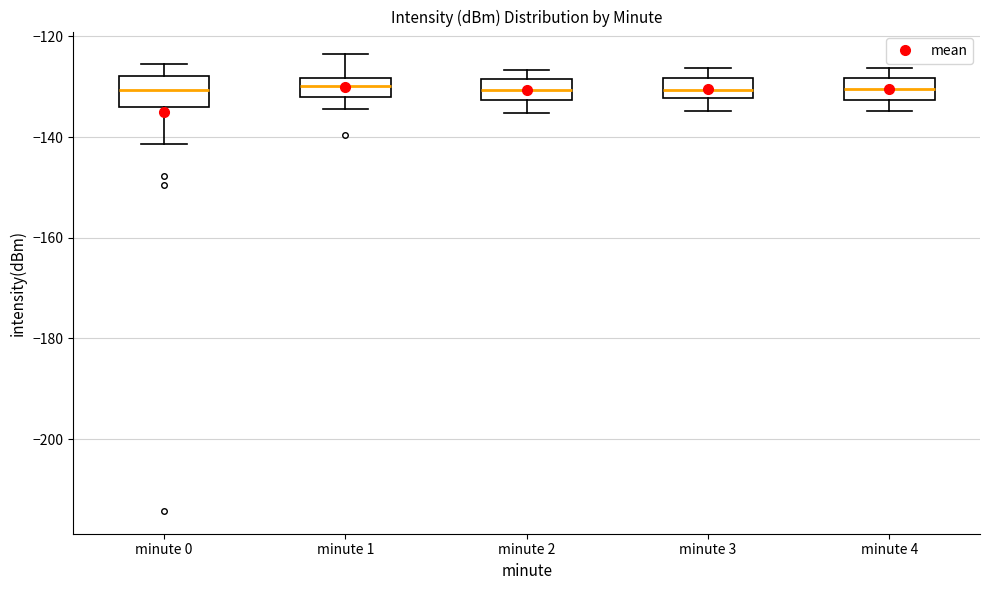

Where is the upper edge of the box for minute 2 on the y-axis? The values are not printed on the chart, so give them approximately, as read against the axis.

-128